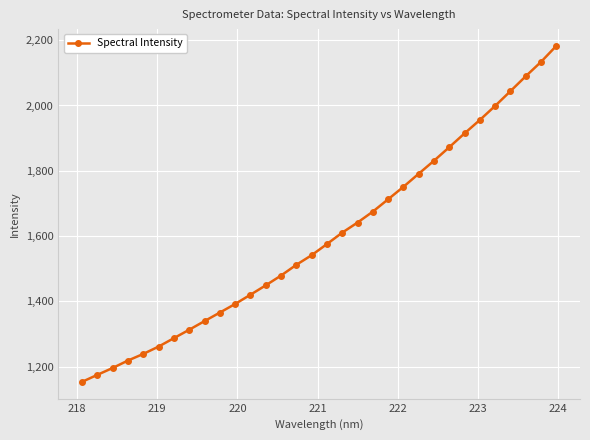

True or false: there are more than 2 points higher than both neighbors.

False